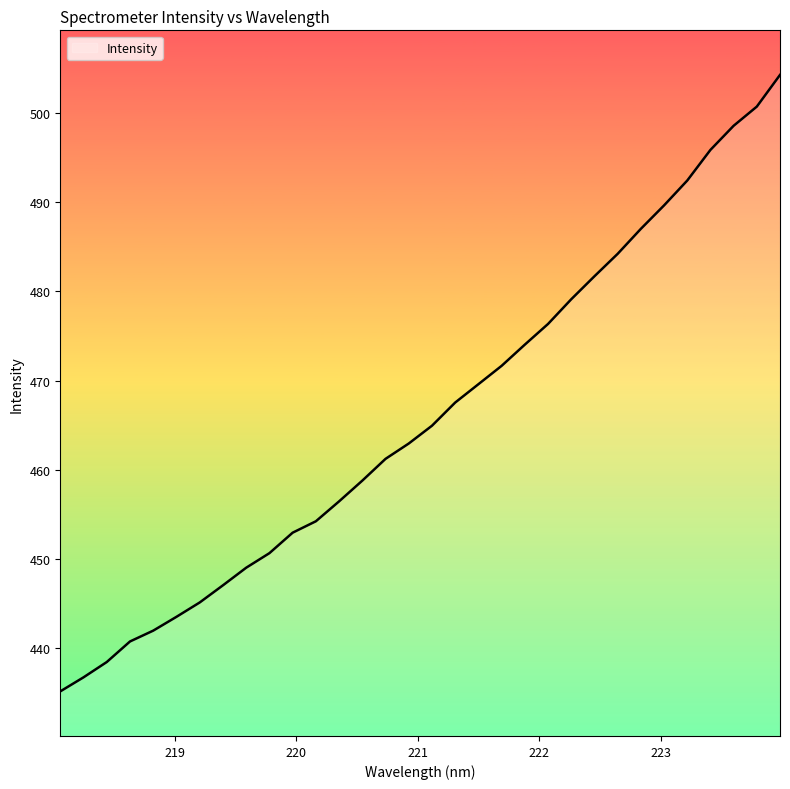

What is the difference between the maximum and minimum values?

69.1